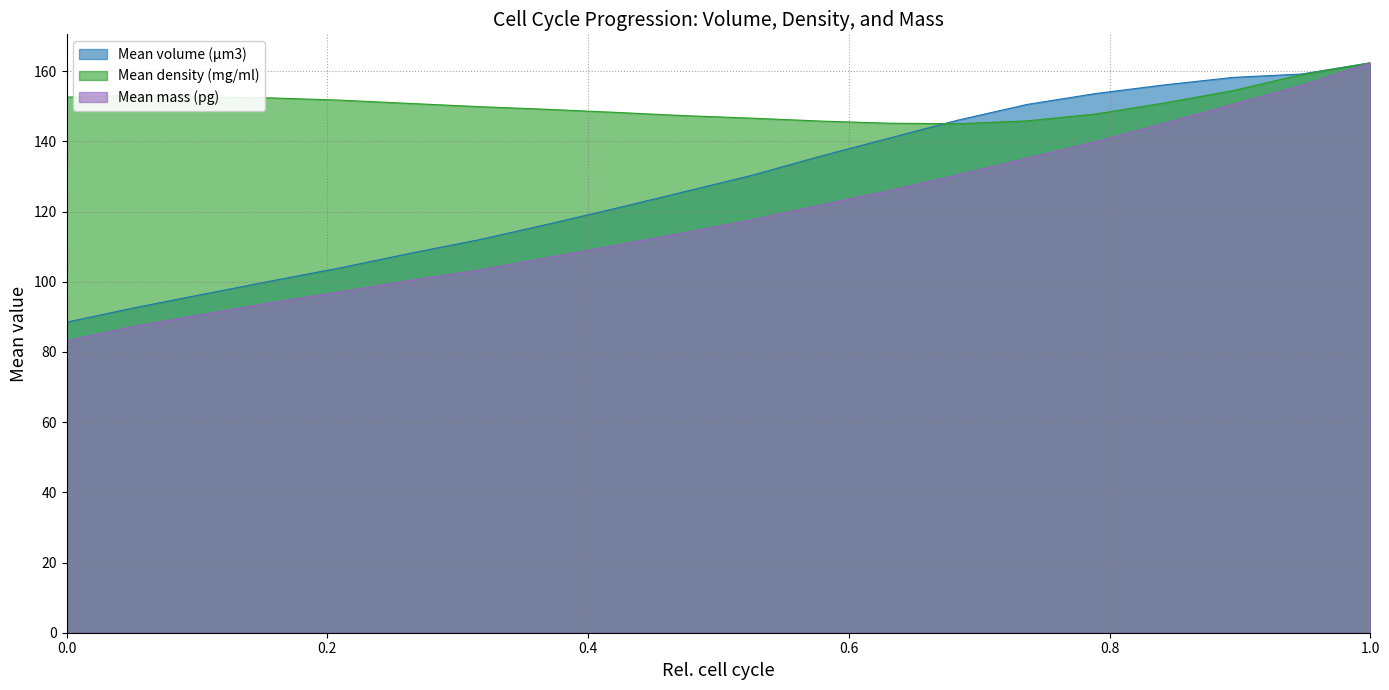

Which series has the largest total across all categories?

Mean density (mg/ml)